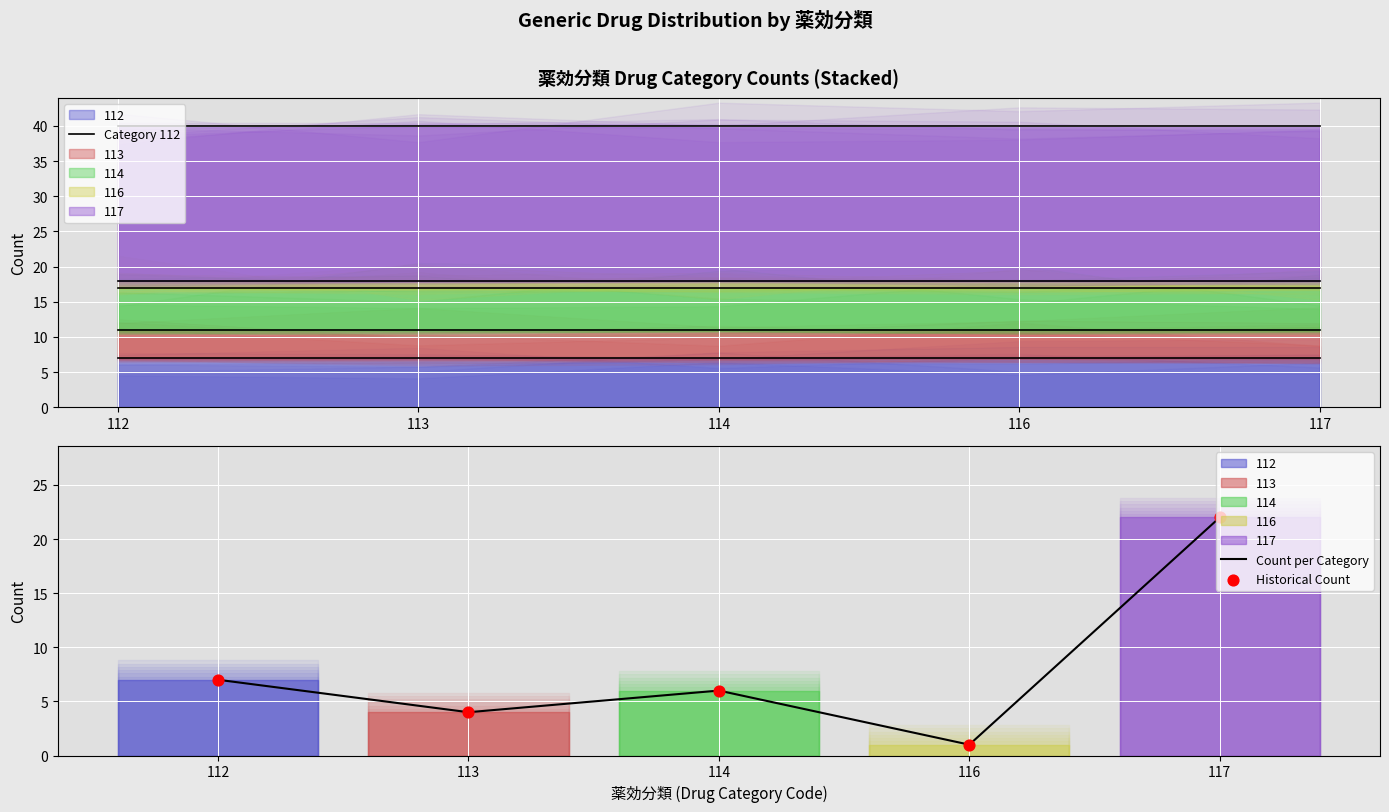

Is the value of Category 112 at 117 greater than the value of Count per Category at 113?

Yes